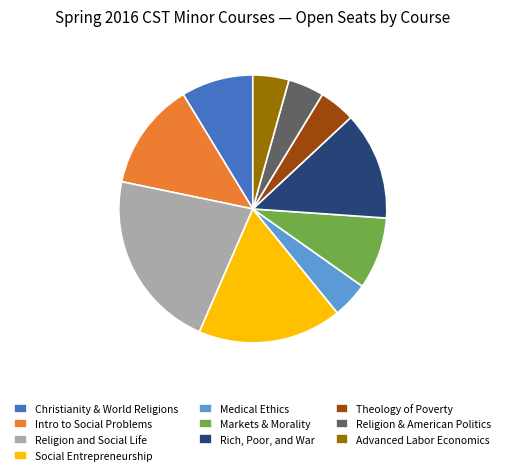

How many slices are in this pie chart?

10